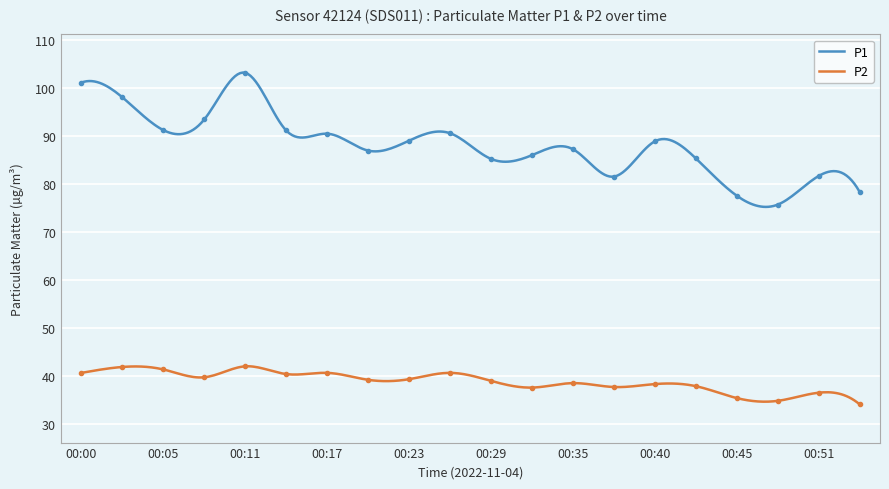

At which category is the sum across all series the highest?

00:11